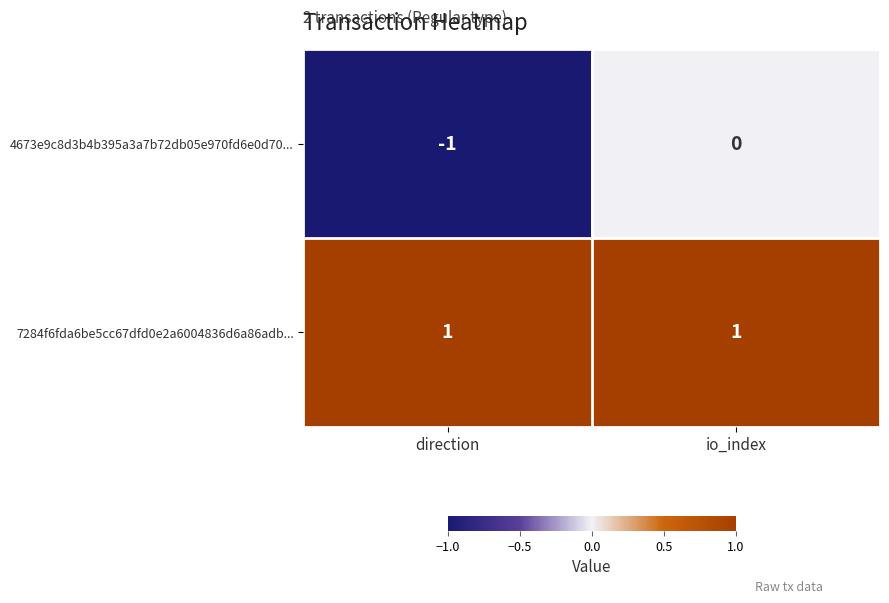

True or false: 7284f6fda6be5cc67dfd0e2a6004836d6a86adb... has a value of 1 at io_index.

True